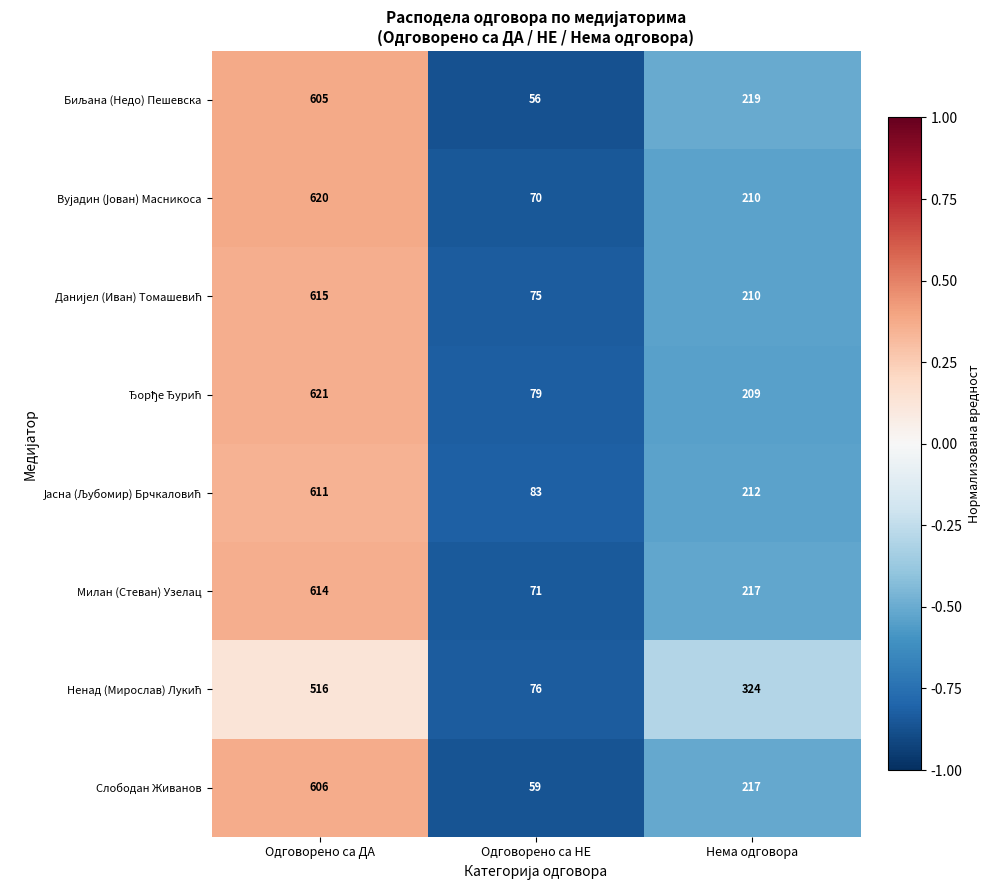

What is the approximate value of Слободан Живанов at Одговорено са ДА, to the nearest 100?

600